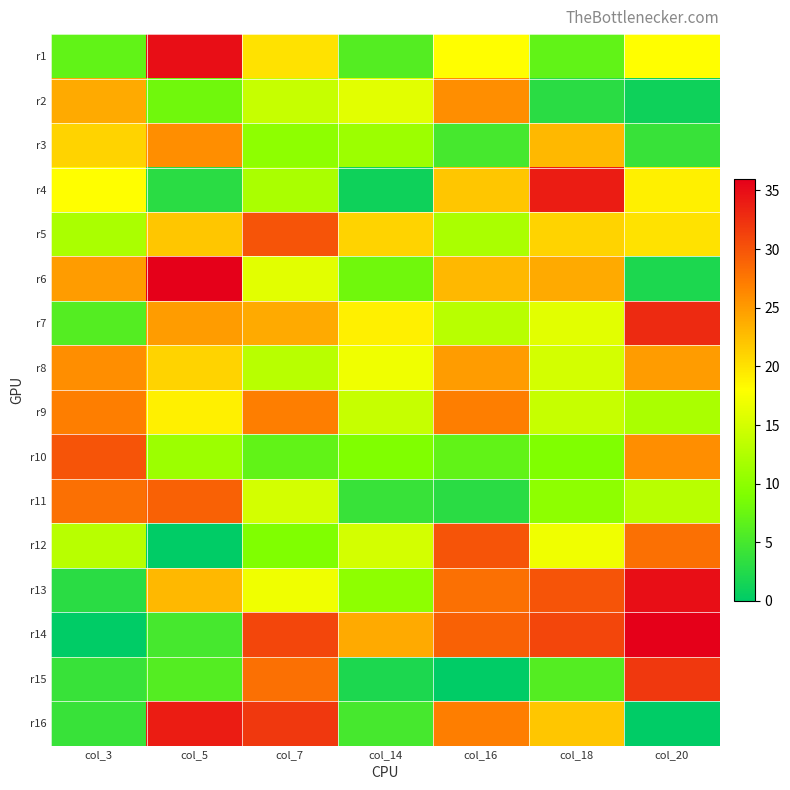

Reading right to left, what are all the values shown in this chart?

r1: col_20=18	col_18=7	col_16=18	col_14=6	col_7=20	col_5=35	col_3=7
r2: col_20=1	col_18=3	col_16=26	col_14=16	col_7=14	col_5=8	col_3=24
r3: col_20=4	col_18=23	col_16=5	col_14=11	col_7=10	col_5=26	col_3=21
r4: col_20=19	col_18=34	col_16=22	col_14=1	col_7=12	col_5=3	col_3=18
r5: col_20=20	col_18=21	col_16=12	col_14=21	col_7=30	col_5=22	col_3=12
r6: col_20=2	col_18=24	col_16=23	col_14=8	col_7=16	col_5=36	col_3=25
r7: col_20=33	col_18=16	col_16=13	col_14=19	col_7=24	col_5=25	col_3=6
r8: col_20=25	col_18=15	col_16=25	col_14=17	col_7=13	col_5=21	col_3=26
r9: col_20=12	col_18=14	col_16=27	col_14=14	col_7=27	col_5=19	col_3=27
r10: col_20=26	col_18=9	col_16=7	col_14=9	col_7=7	col_5=11	col_3=30
r11: col_20=13	col_18=10	col_16=3	col_14=4	col_7=15	col_5=29	col_3=28
r12: col_20=28	col_18=17	col_16=30	col_14=15	col_7=9	col_5=0	col_3=13
r13: col_20=35	col_18=30	col_16=28	col_14=10	col_7=17	col_5=23	col_3=3
r14: col_20=36	col_18=31	col_16=29	col_14=24	col_7=31	col_5=5	col_3=0
r15: col_20=32	col_18=6	col_16=0	col_14=2	col_7=28	col_5=6	col_3=4
r16: col_20=0	col_18=22	col_16=27	col_14=5	col_7=32	col_5=34	col_3=4